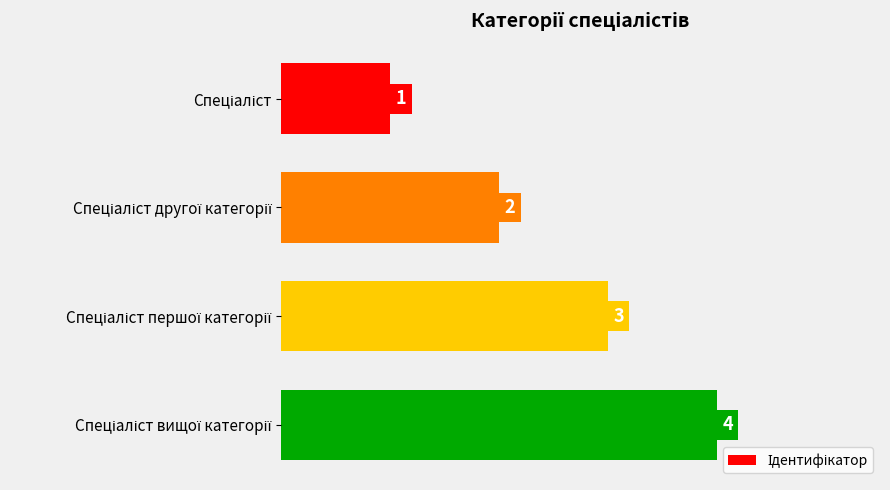

What is the maximum value shown in the chart?

4